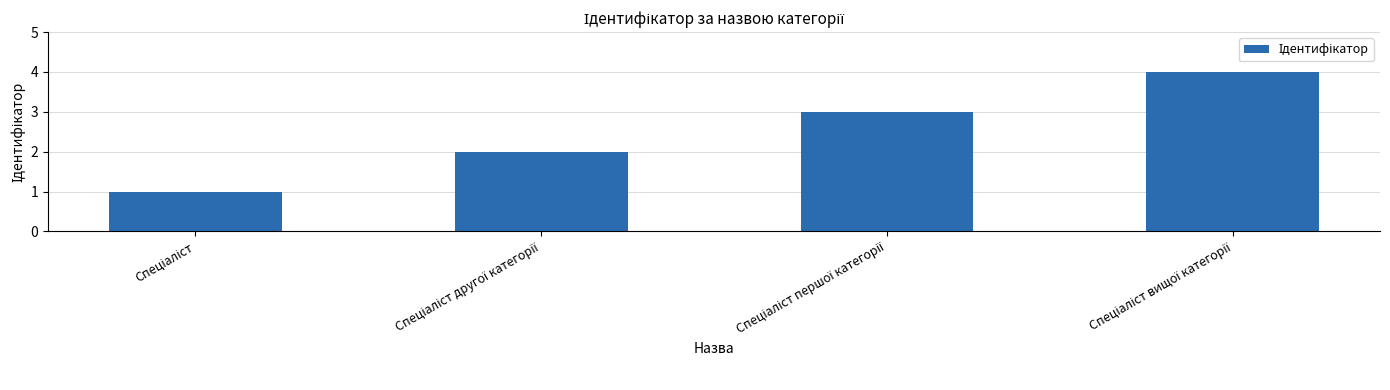

What is the sum of all values?

10